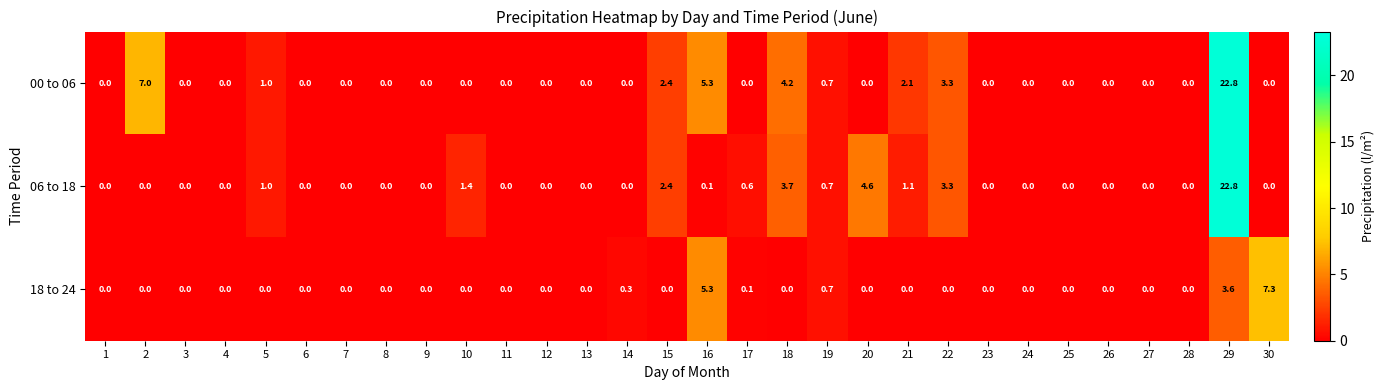

Which label corresponds to the largest value in the chart?

29